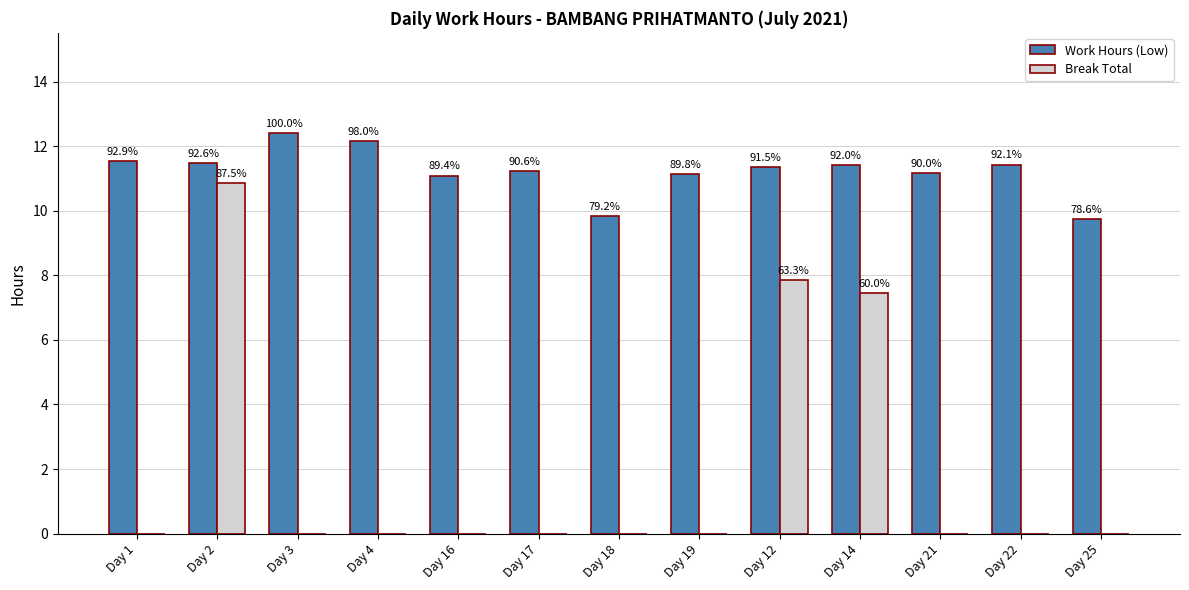

Which series changed the most between Day 2 and Day 21?

Break Total